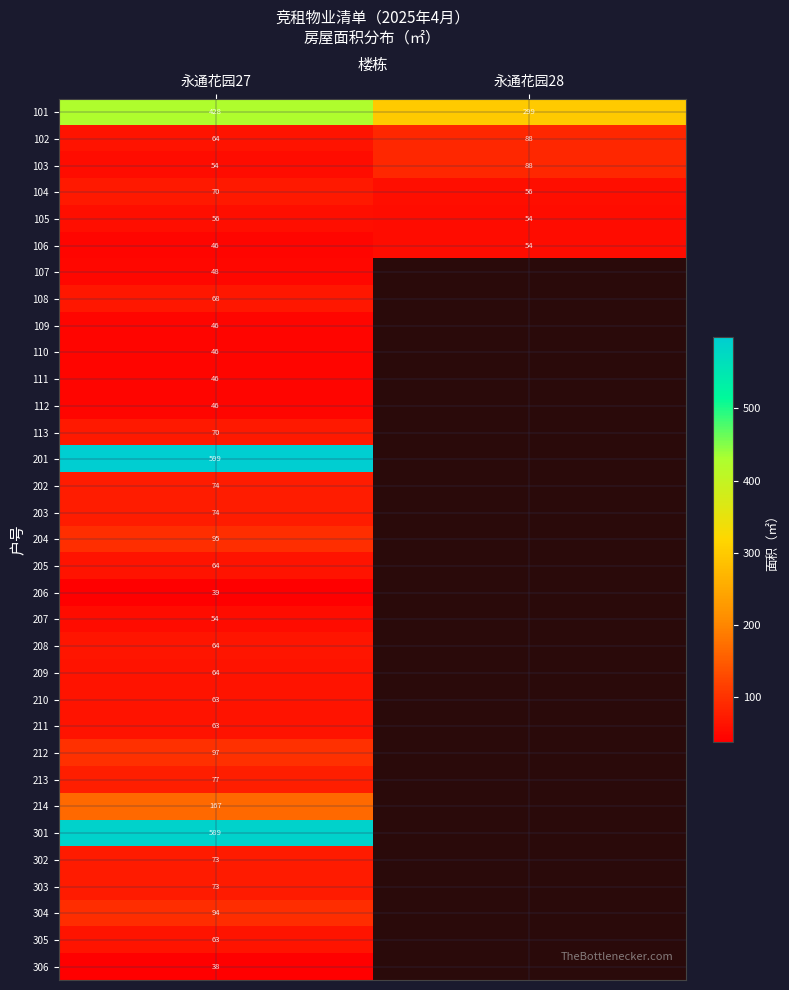

What is the smallest value displayed?

38.0